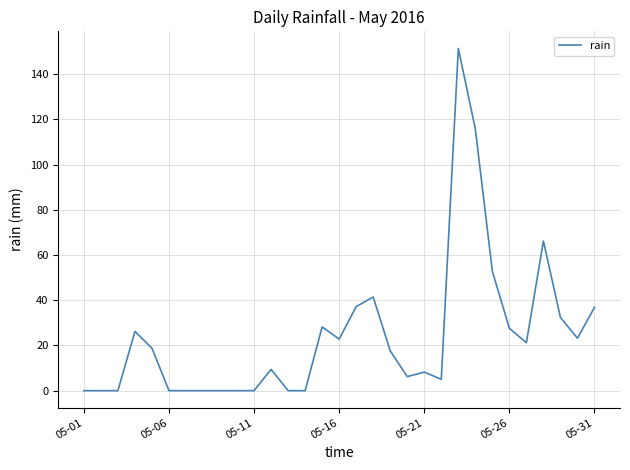

What is the greatest value displayed?

151.4